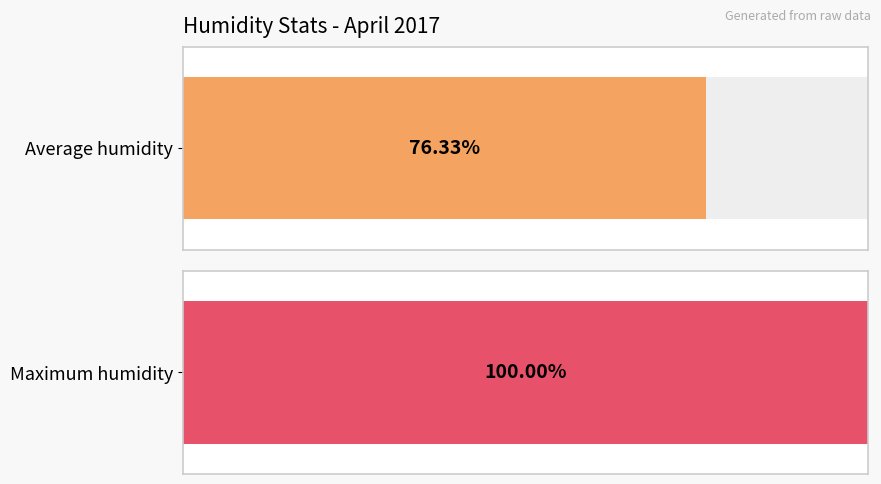

Count the number of data series in this chart.

1